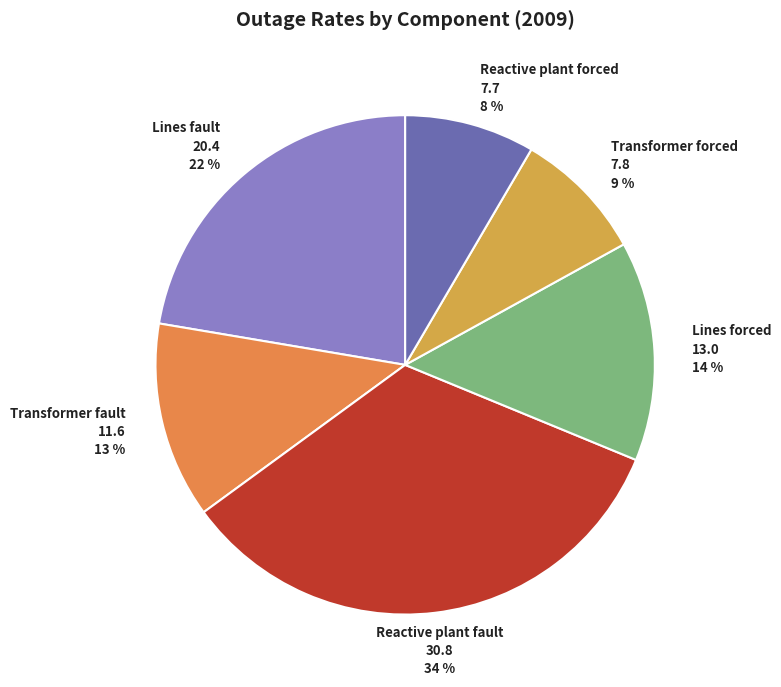

What is the largest slice in the pie chart?

Reactive plant outage rate - fault